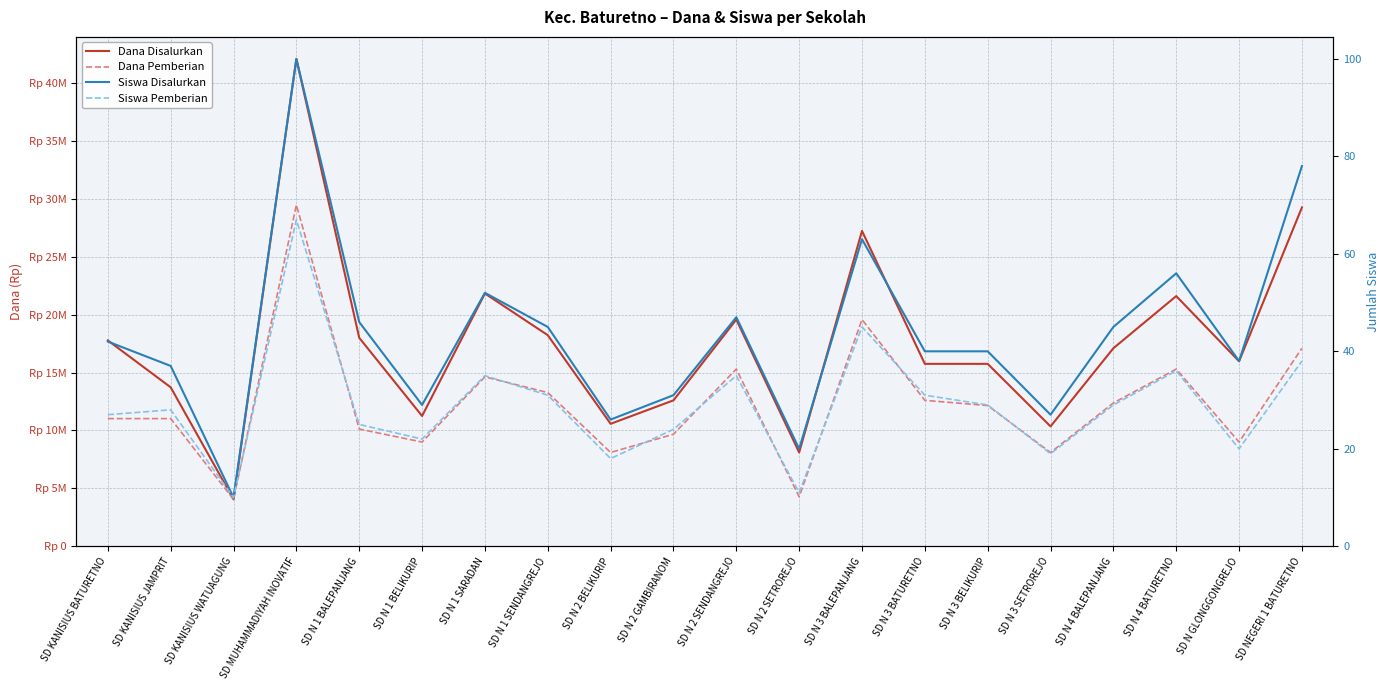

How many interior local peaks does the Dana Pemberian series have?

5